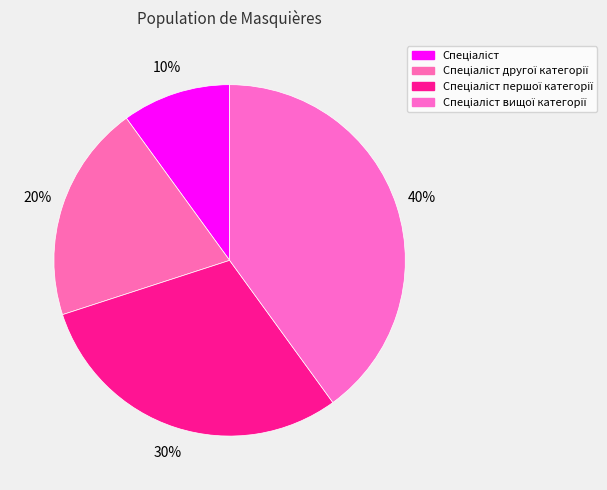

To the nearest percent, what percentage of the pie is Спеціаліст вищої категорії?

40%